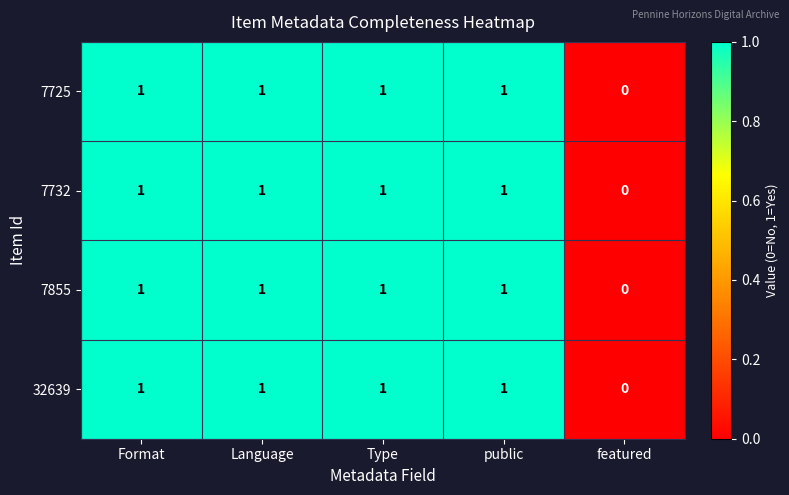

How many 32639 values are between 1 and 2?

4